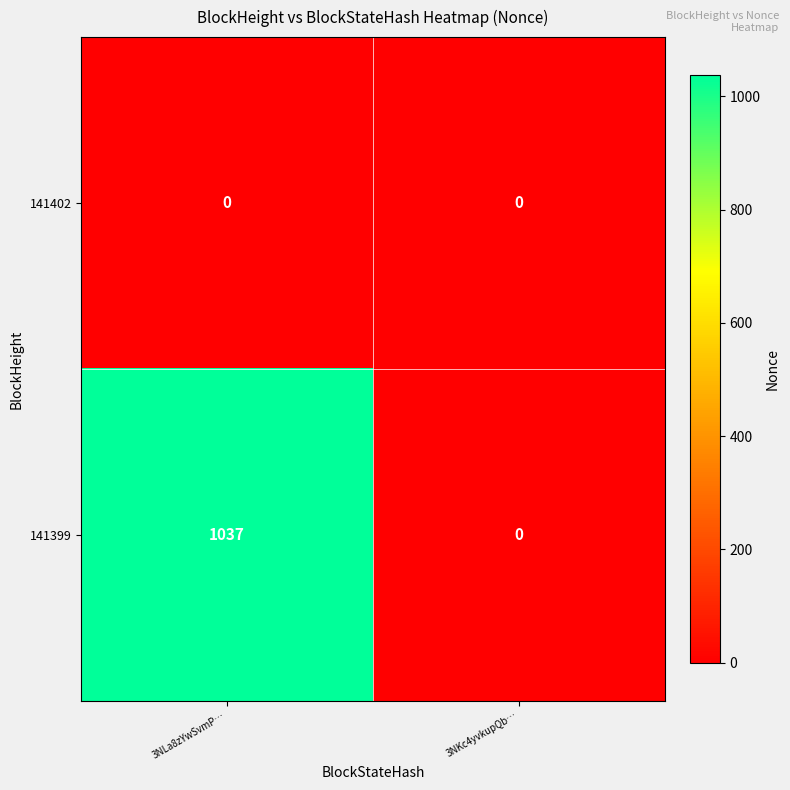

Which series changed the most between 3NLa8zYwSvmP… and 3NKc4yvkupQb…?

141399